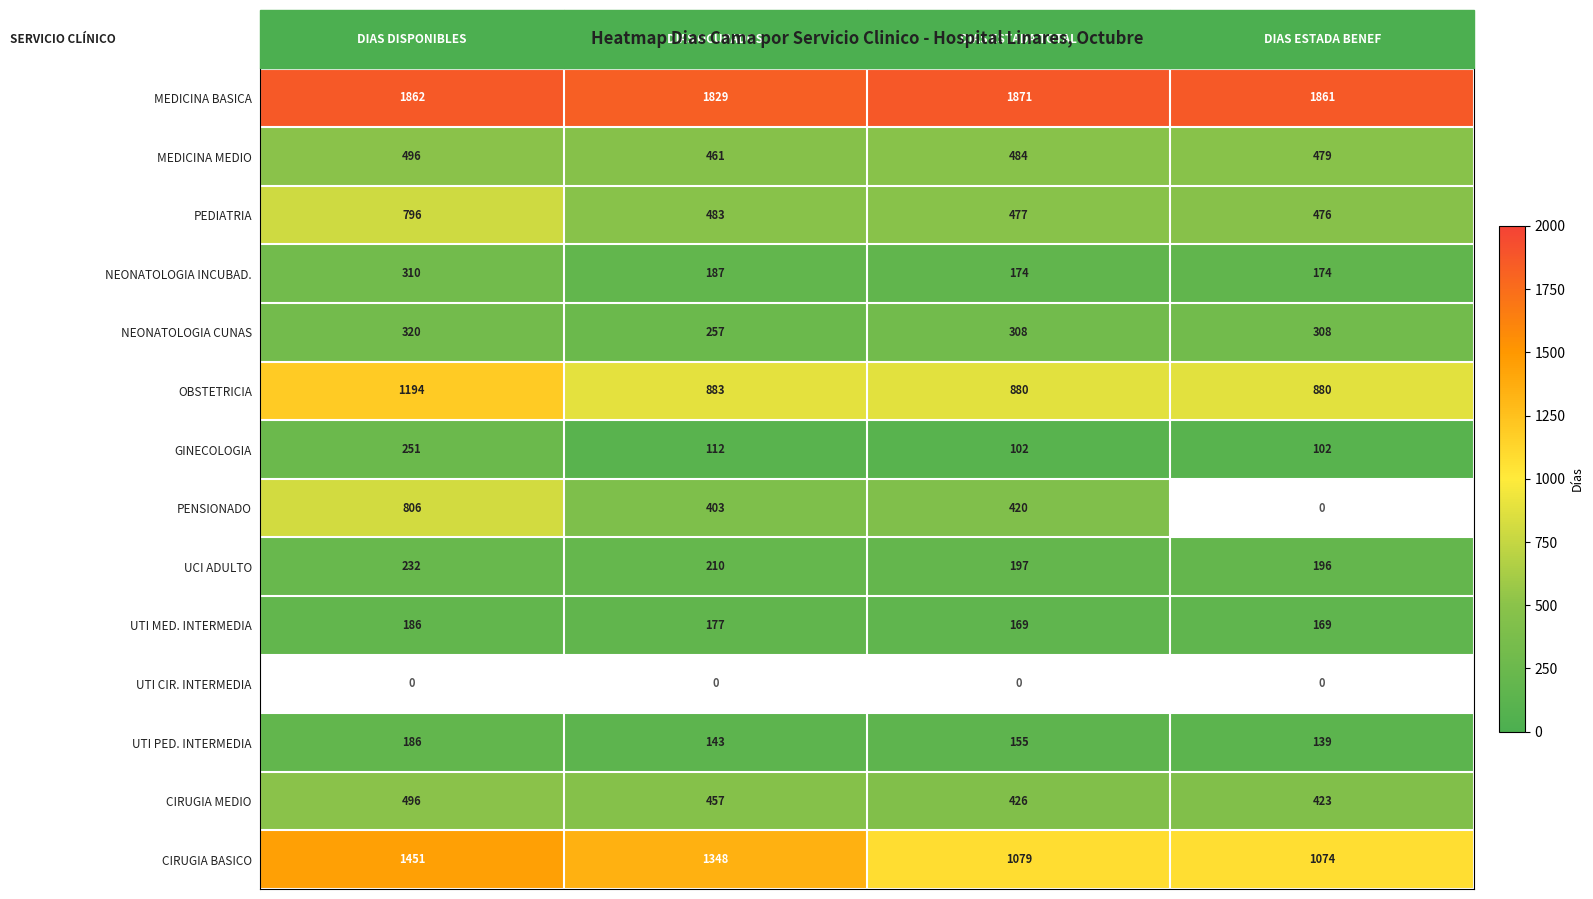

Where does the OBSTETRICIA series first go above 883?

DIAS DISPONIBLES